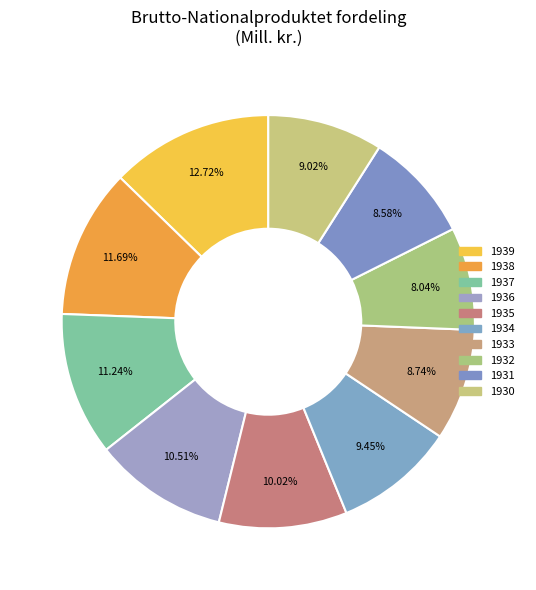

To the nearest percent, what is the average slice percentage?

10%